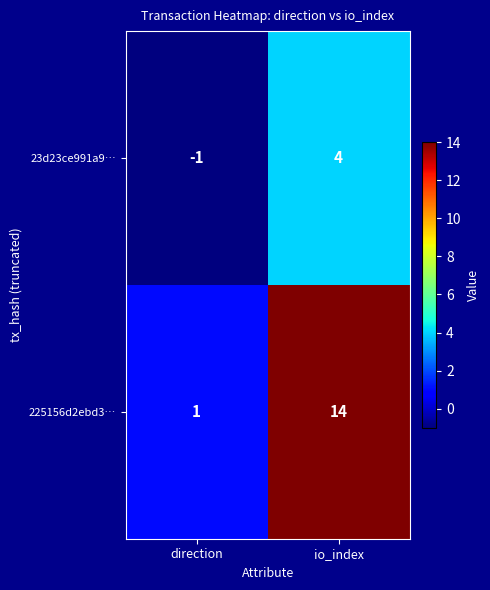

How many distinct data groups are displayed?

2